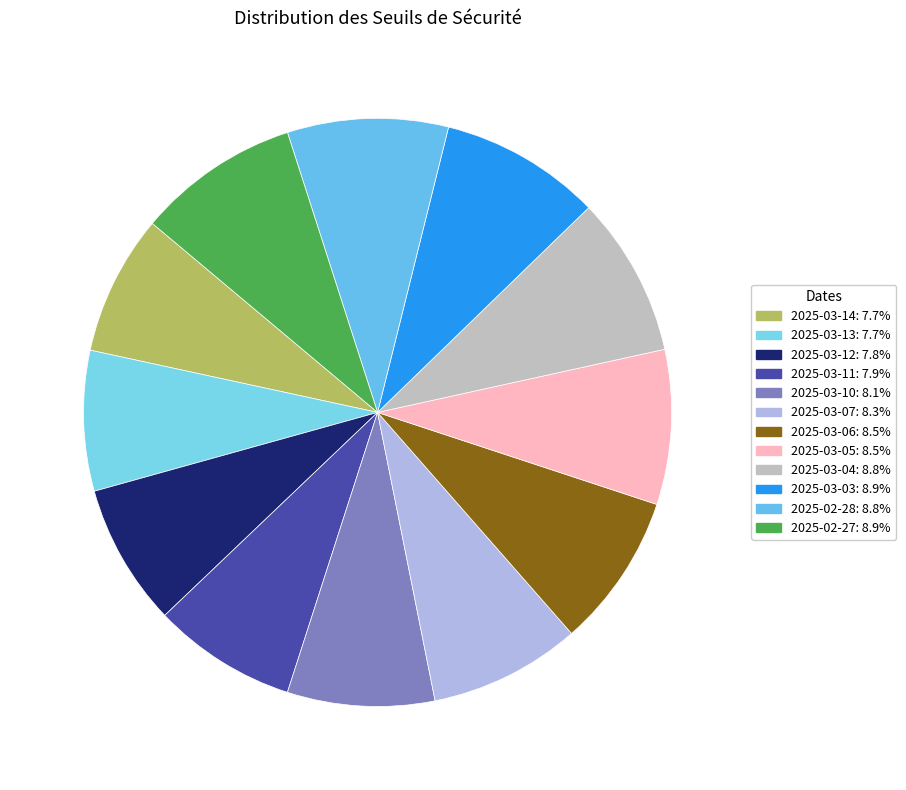

How many segments does this pie chart have?

12